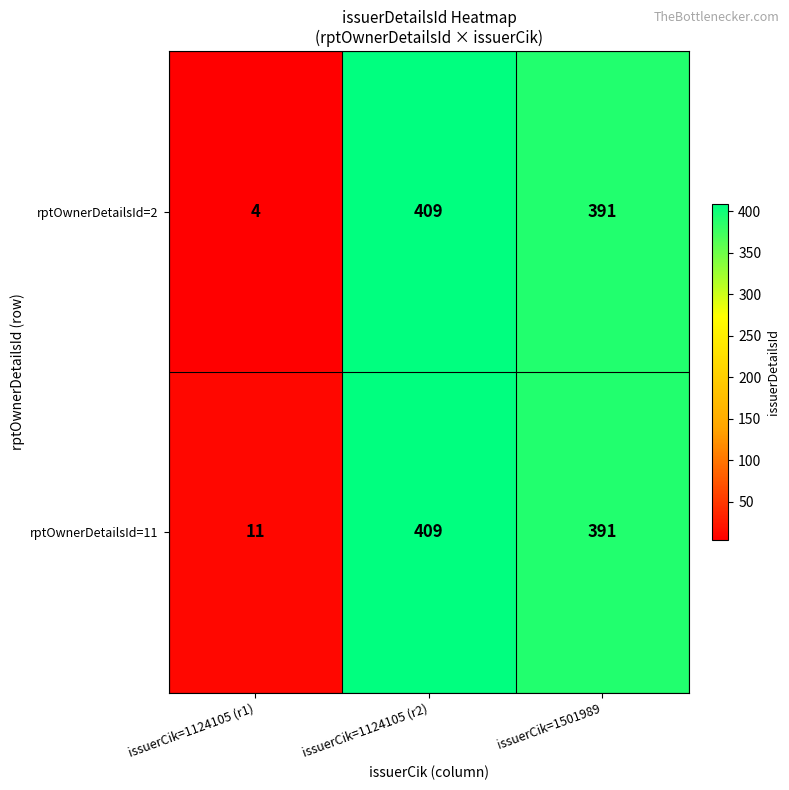

Which series has the largest range (max minus min)?

rptOwnerDetailsId=2